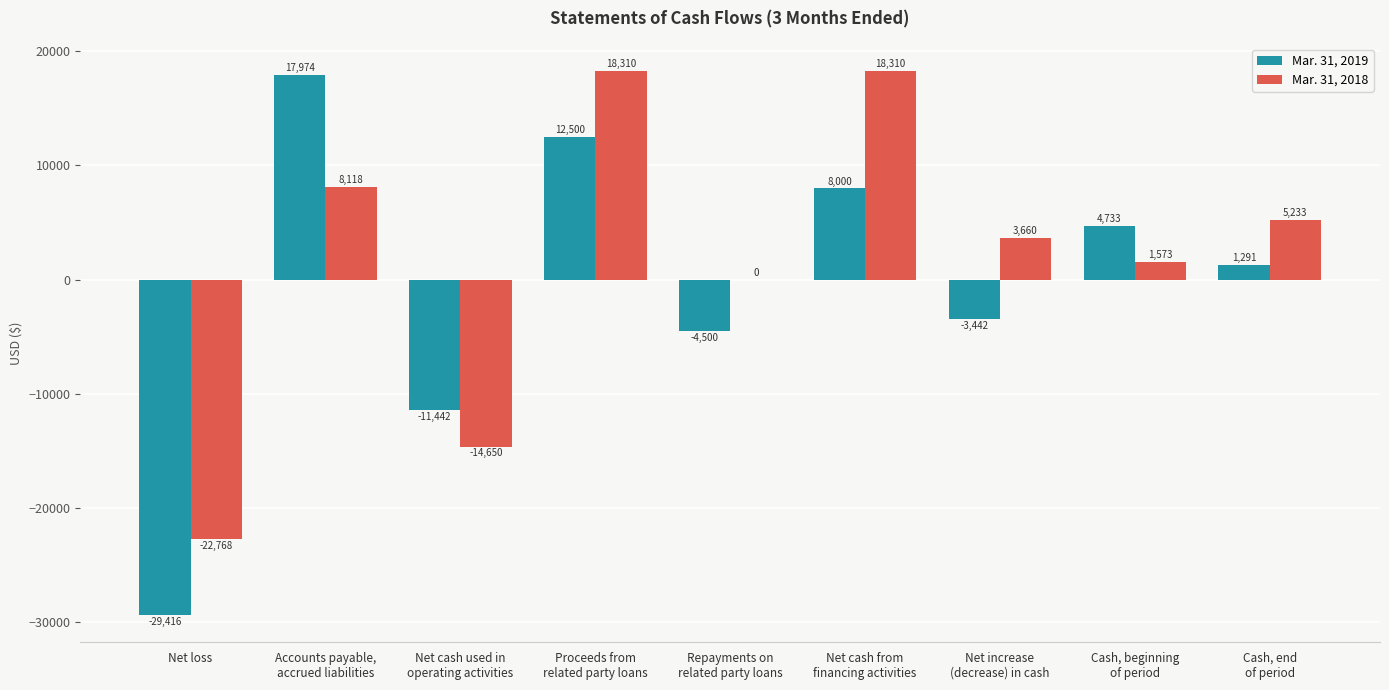

Reading left to right, extract all data points from this chart.

Mar. 31, 2019: Net loss=-29416	Accounts payable,
accrued liabilities=17974	Net cash used in
operating activities=-11442	Proceeds from
related party loans=12500	Repayments on
related party loans=-4500	Net cash from
financing activities=8000	Net increase
(decrease) in cash=-3442	Cash, beginning
of period=4733	Cash, end
of period=1291
Mar. 31, 2018: Net loss=-22768	Accounts payable,
accrued liabilities=8118	Net cash used in
operating activities=-14650	Proceeds from
related party loans=18310	Repayments on
related party loans=0	Net cash from
financing activities=18310	Net increase
(decrease) in cash=3660	Cash, beginning
of period=1573	Cash, end
of period=5233